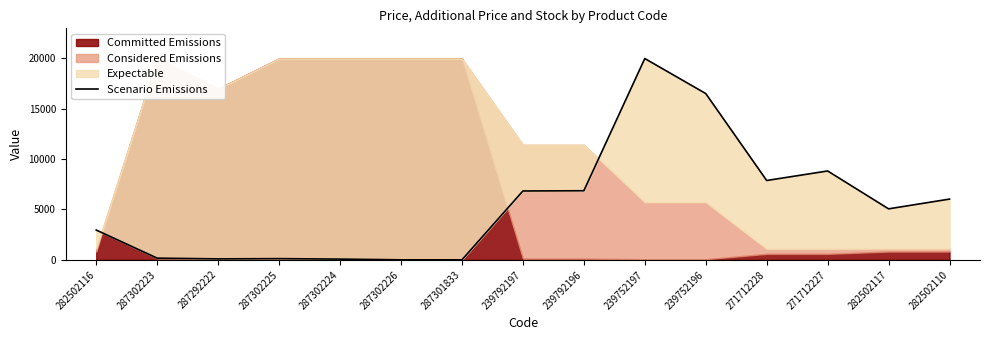

How many values are above zero?

13